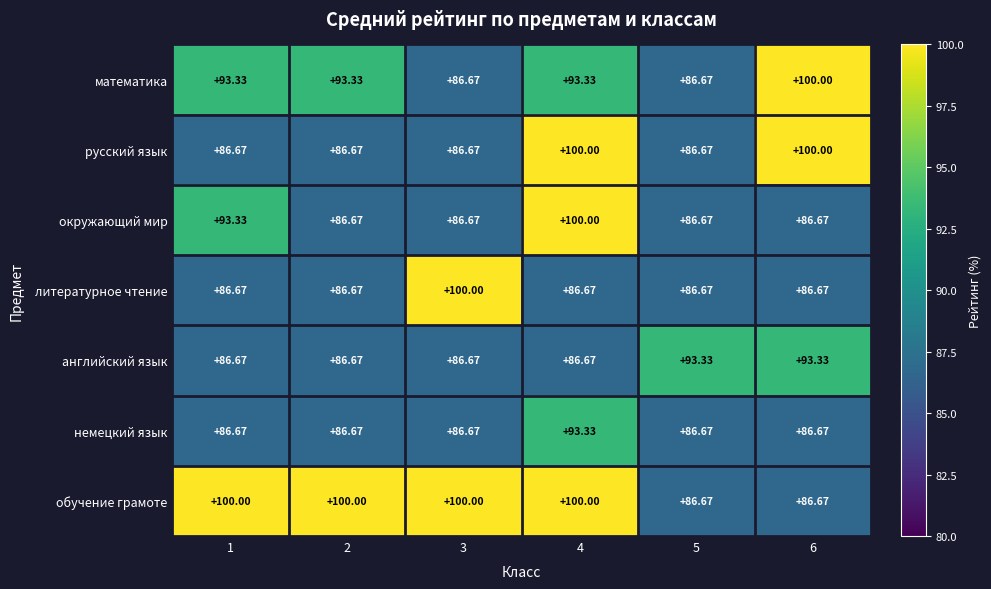

Is the value of русский язык at 4 greater than the value of окружающий мир at 6?

Yes